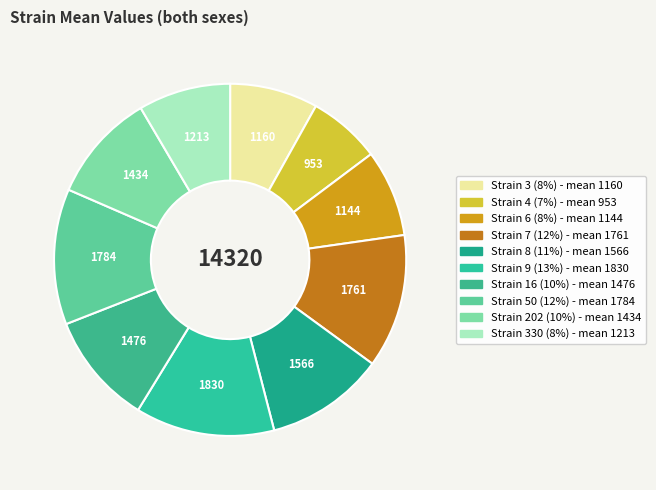

How many segments does this pie chart have?

10